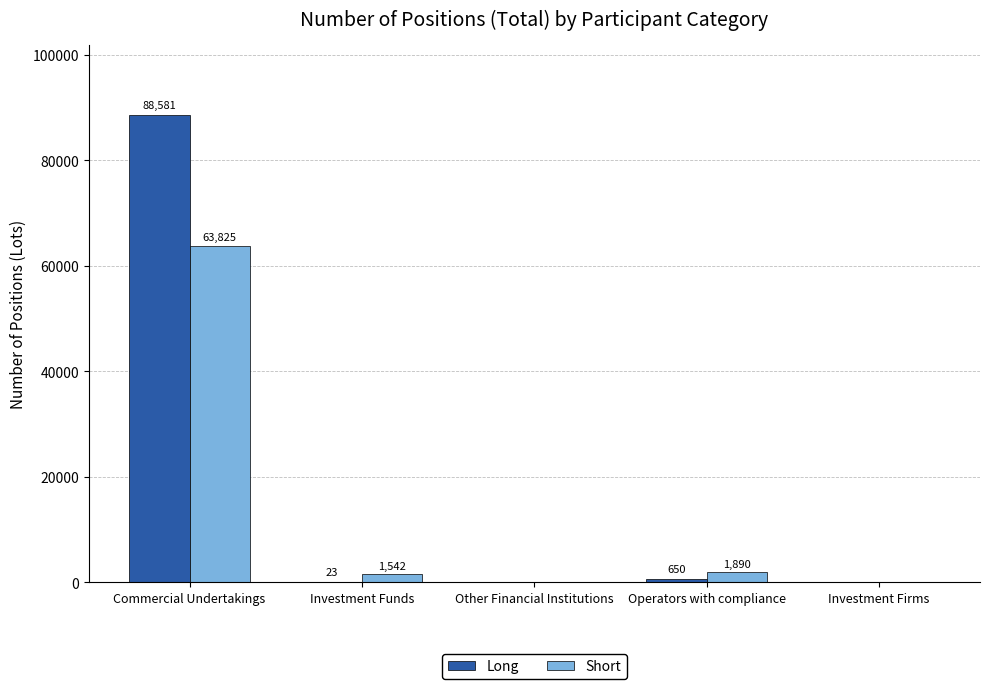

Which label corresponds to the largest value in the chart?

Commercial Undertakings